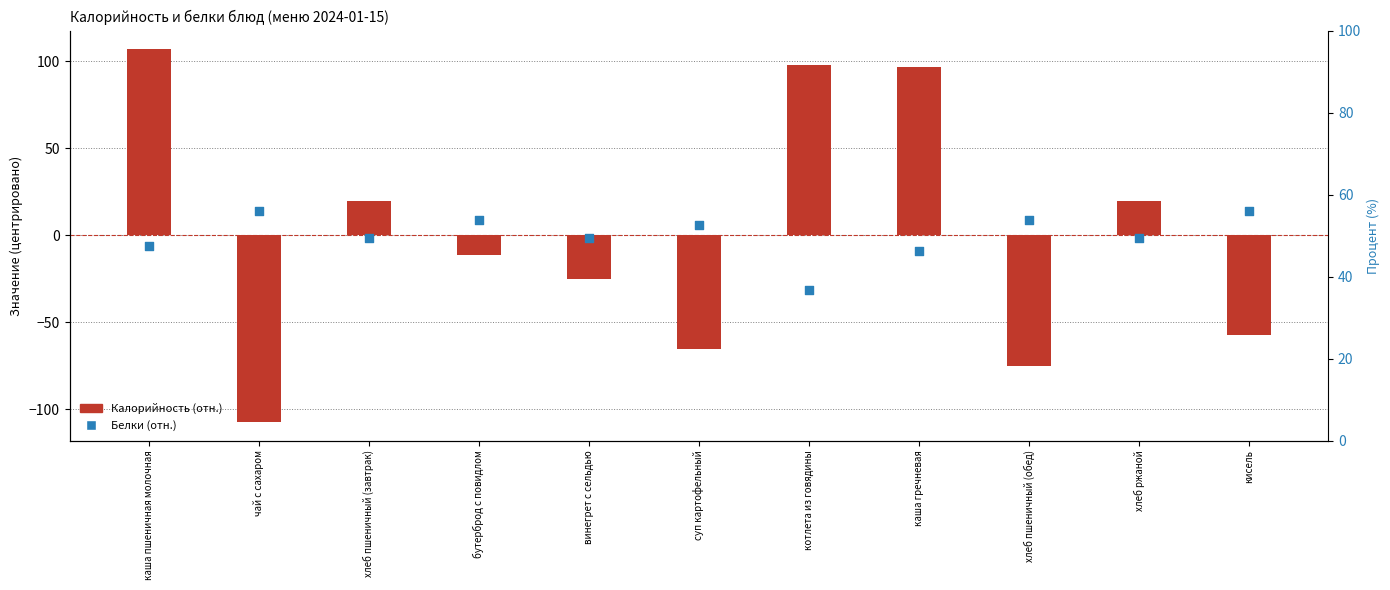

Is the value of Белки (отн.) at каша гречневая greater than the value of Калорийность (отн.) at хлеб ржаной?

No